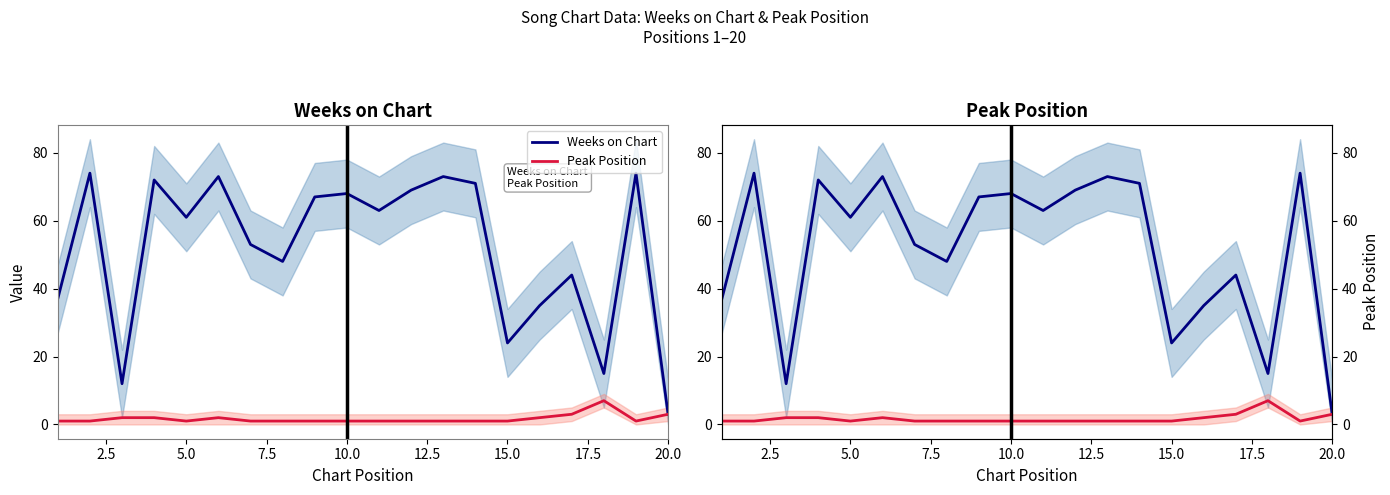

True or false: Peak Position and Weeks on Chart cross at least once.

False